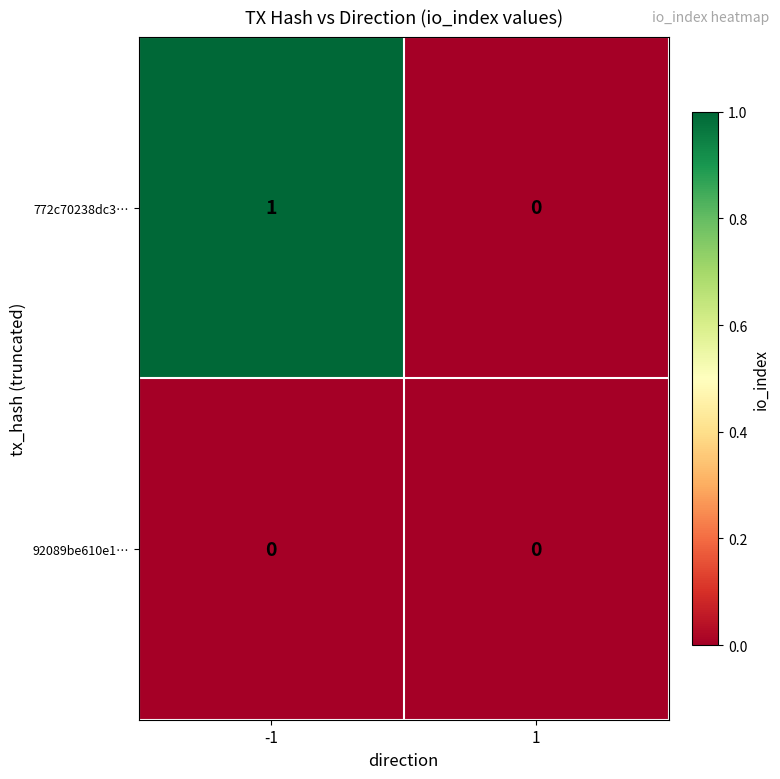

The value of 92089be610e1… at 1 is 0. True or false?

True